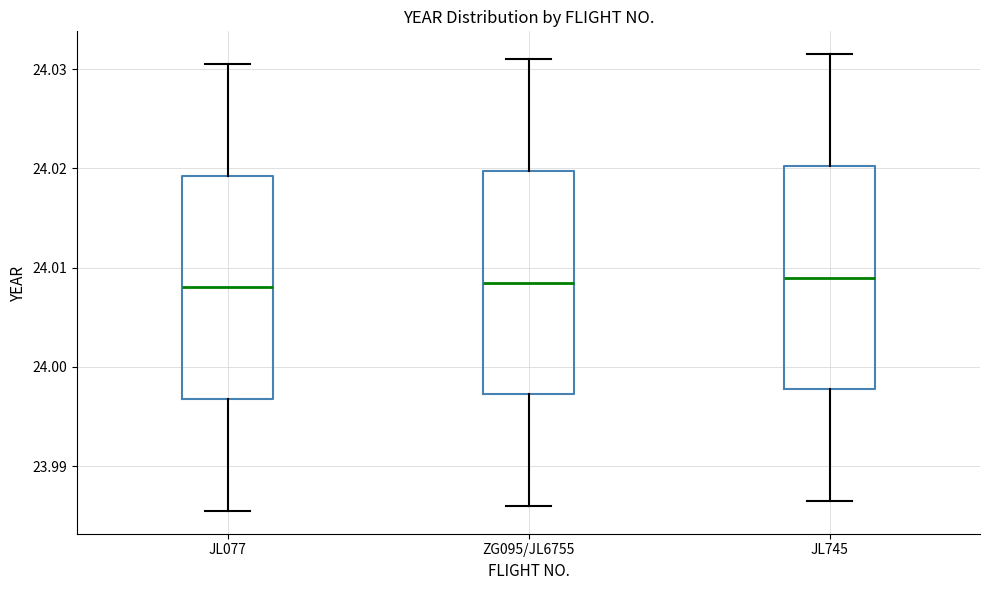

Reading left to right, transcribe this box plot: for each box, give where its median line is, the range the box spans, and where its two whiskers end, as read against the y-axis. The values are not printed on the chart, so give them approximately, as read against the axis.

JL077: median 24.008, box 23.997 to 24.019, whiskers 23.986 to 24.031
ZG095/JL6755: median 24.009, box 23.997 to 24.020, whiskers 23.986 to 24.031
JL745: median 24.009, box 23.998 to 24.020, whiskers 23.987 to 24.032